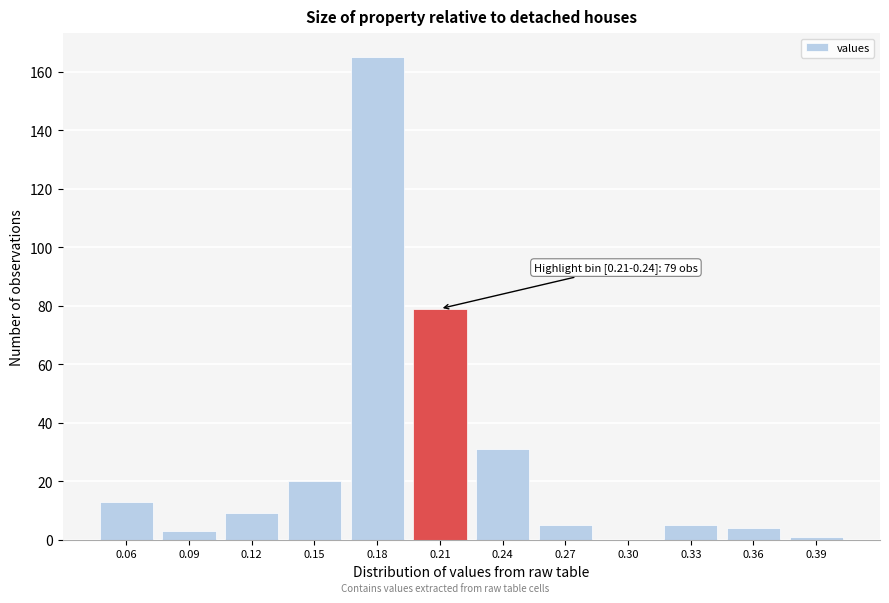

Reading left to right, extract all data points from this chart.

0.06=13	0.09=3	0.12=9	0.15=20	0.18=165	0.21=79	0.24=31	0.27=5	0.30=0	0.33=5	0.36=4	0.39=1